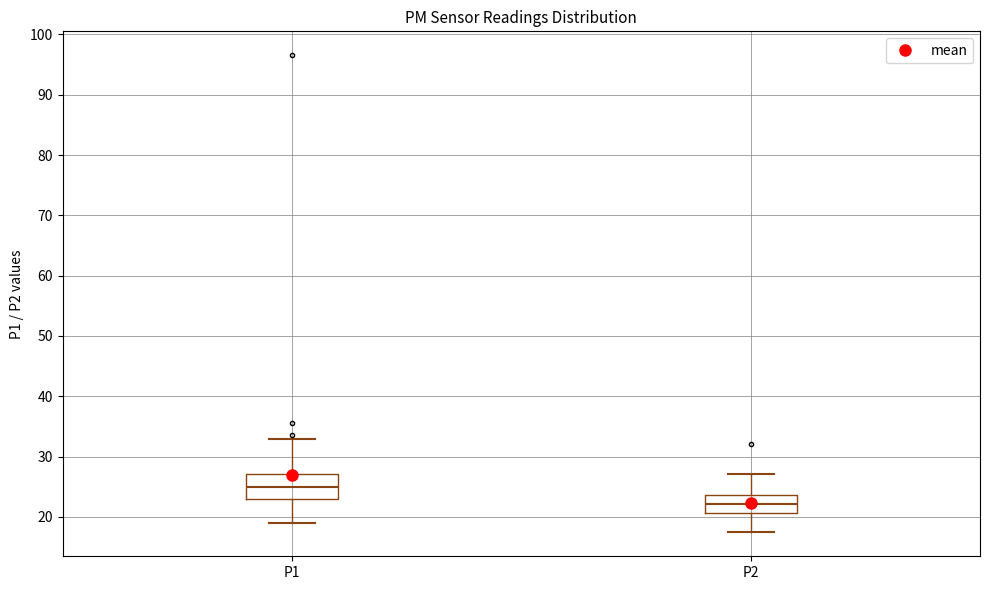

Comparing the boxes themselves (not the whiskers), which one is the tallest?

P1